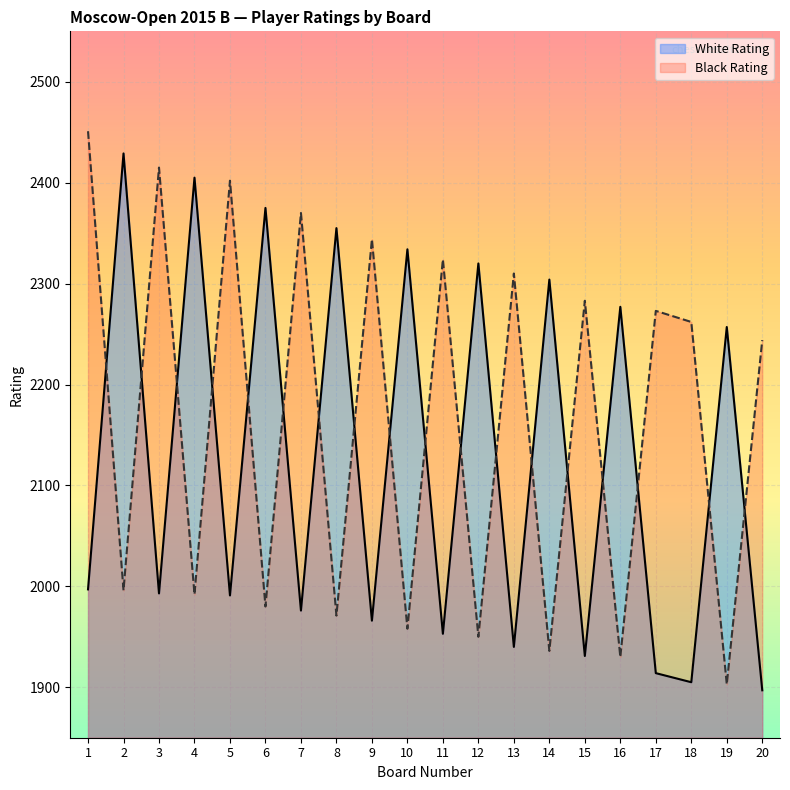

Reading left to right, what are all the values shown in this chart?

White Rating: 1=1997	2=2429	3=1993	4=2405	5=1991	6=2375	7=1976	8=2355	9=1966	10=2334	11=1953	12=2320	13=1940	14=2304	15=1931	16=2277	17=1914	18=1905	19=2257	20=1897
Black Rating: 1=2451	2=1996	3=2415	4=1992	5=2402	6=1980	7=2370	8=1971	9=2344	10=1958	11=2324	12=1950	13=2310	14=1936	15=2283	16=1930	17=2273	18=2262	19=1903	20=2244